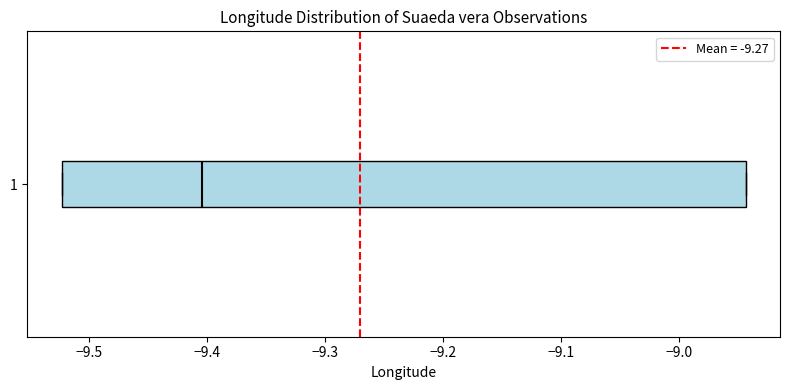

Read this box plot against the x-axis: the position of the median line, the range covered by the box, and the ends of both whiskers. The values are not printed on the chart, so give them approximately, as read against the axis.

median -9.40, box -9.52 to -8.94, whiskers -9.52 to -8.94